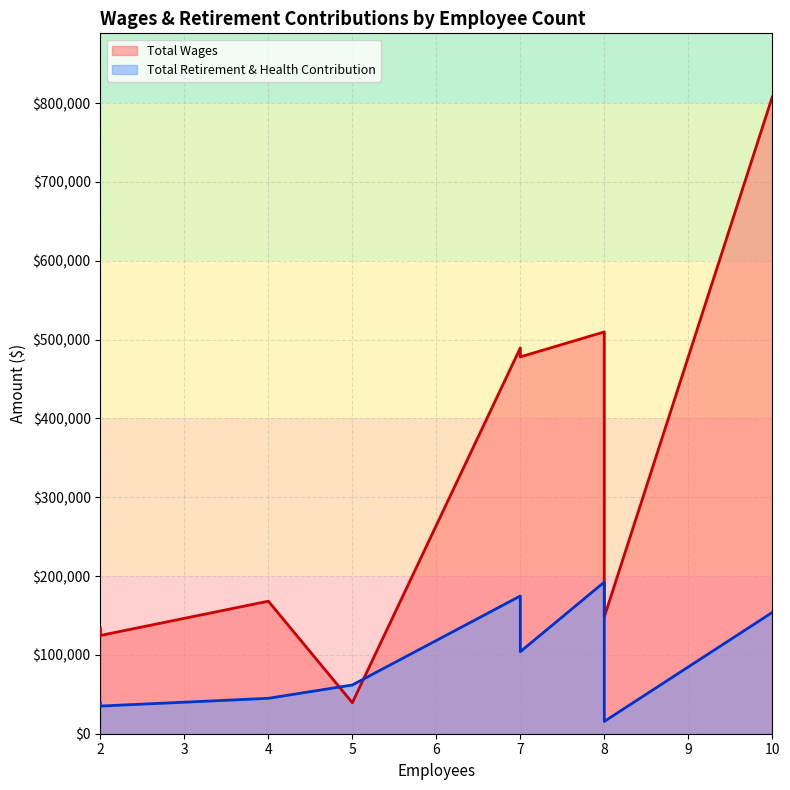

What are all the series names shown in the legend?

Total Wages, Total Retirement & Health Contribution